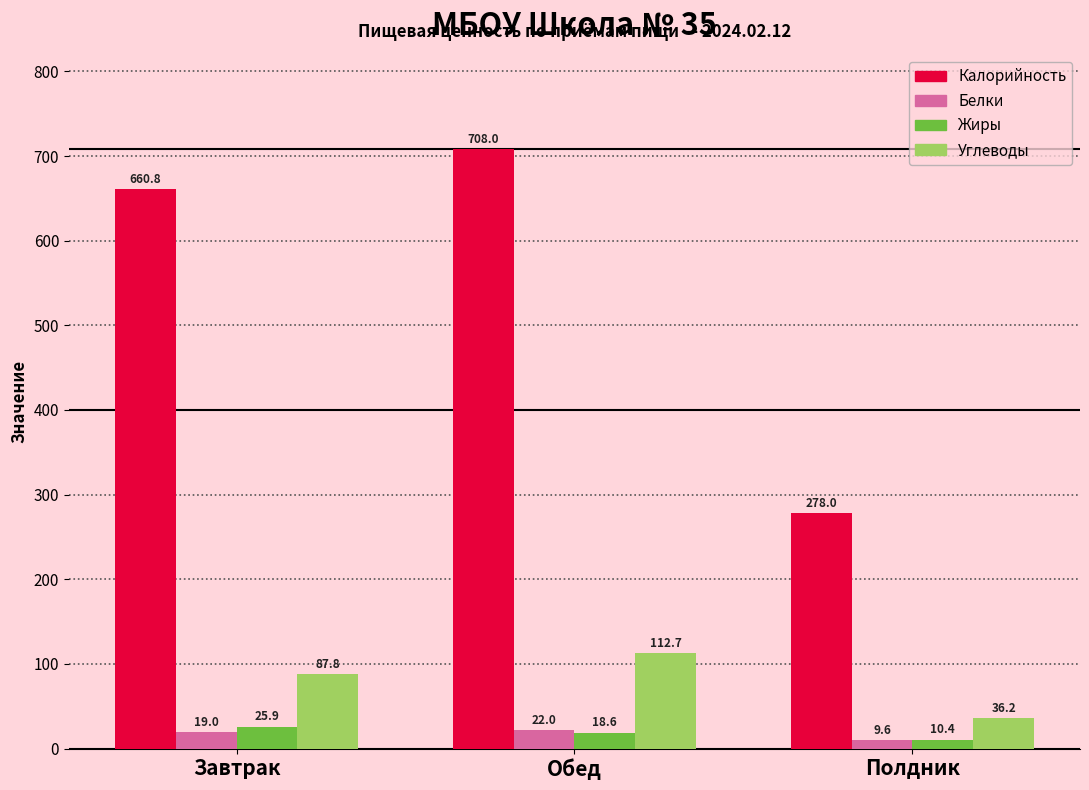

Does the chart contain stacked bars?

No